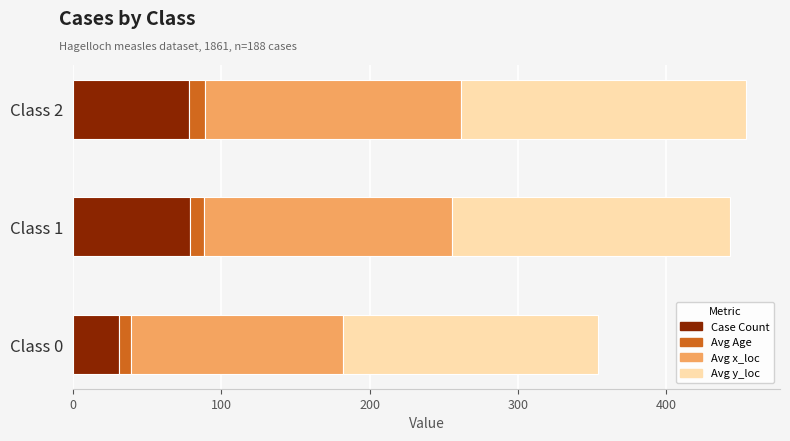

Count the number of data series in this chart.

4